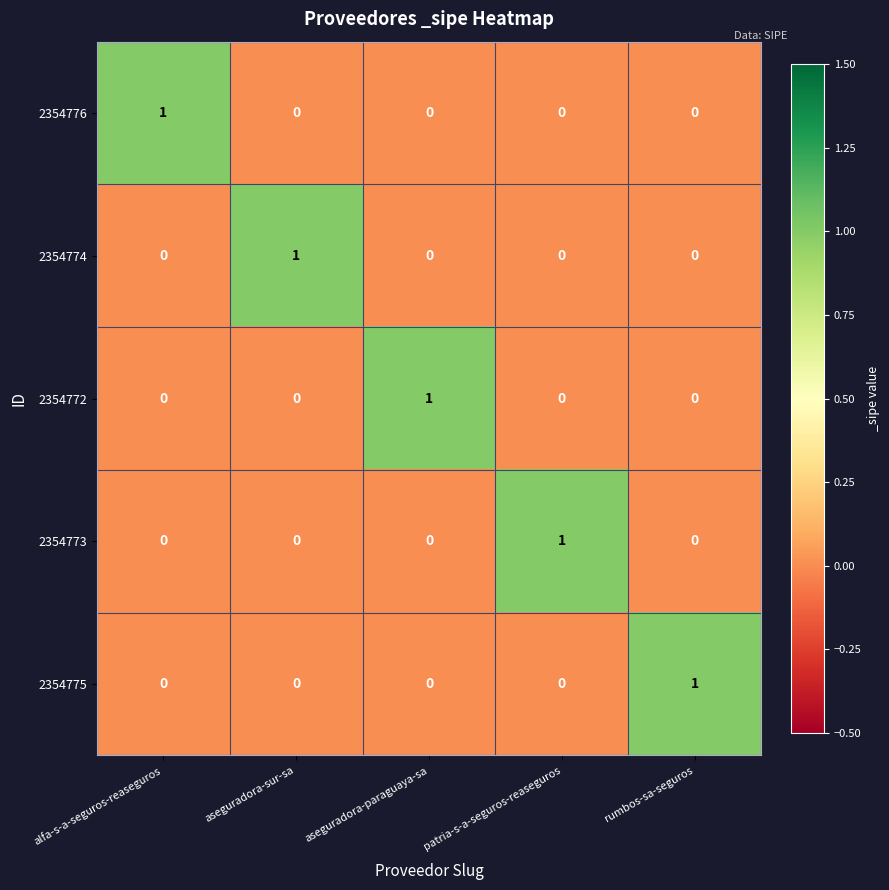

The value of 2354772 at patria-s-a-seguros-reaseguros is 0. True or false?

True